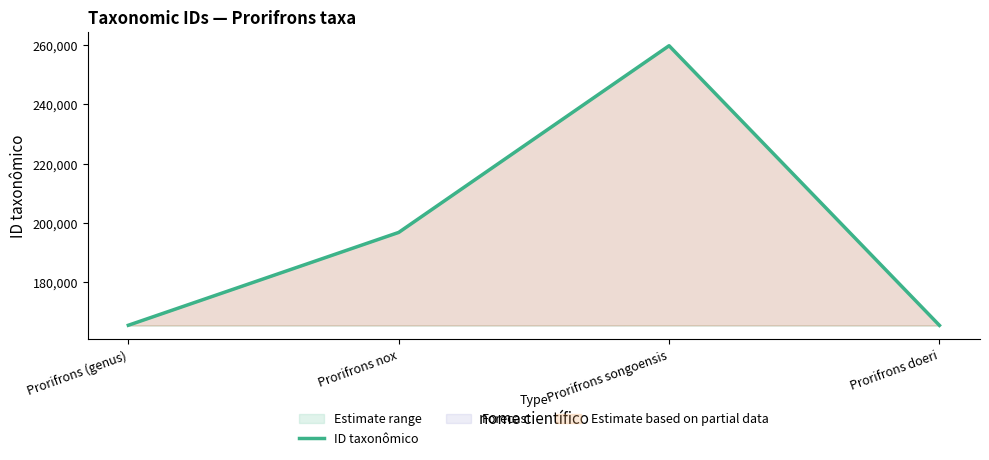

What is the ratio of the value at Prorifrons songoensis to the value at Prorifrons (genus)?

1.6